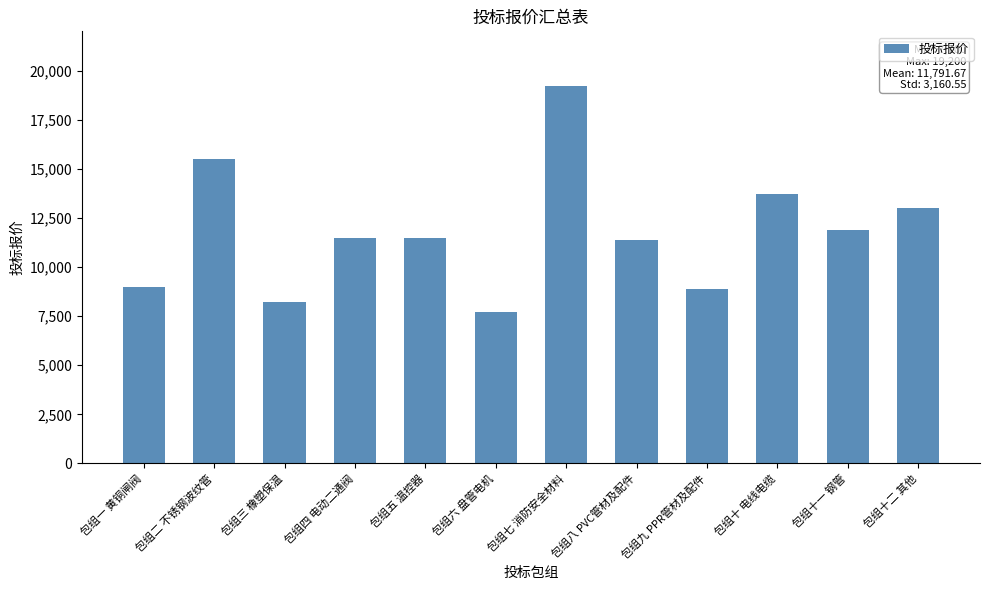

Does the chart contain any negative values?

No